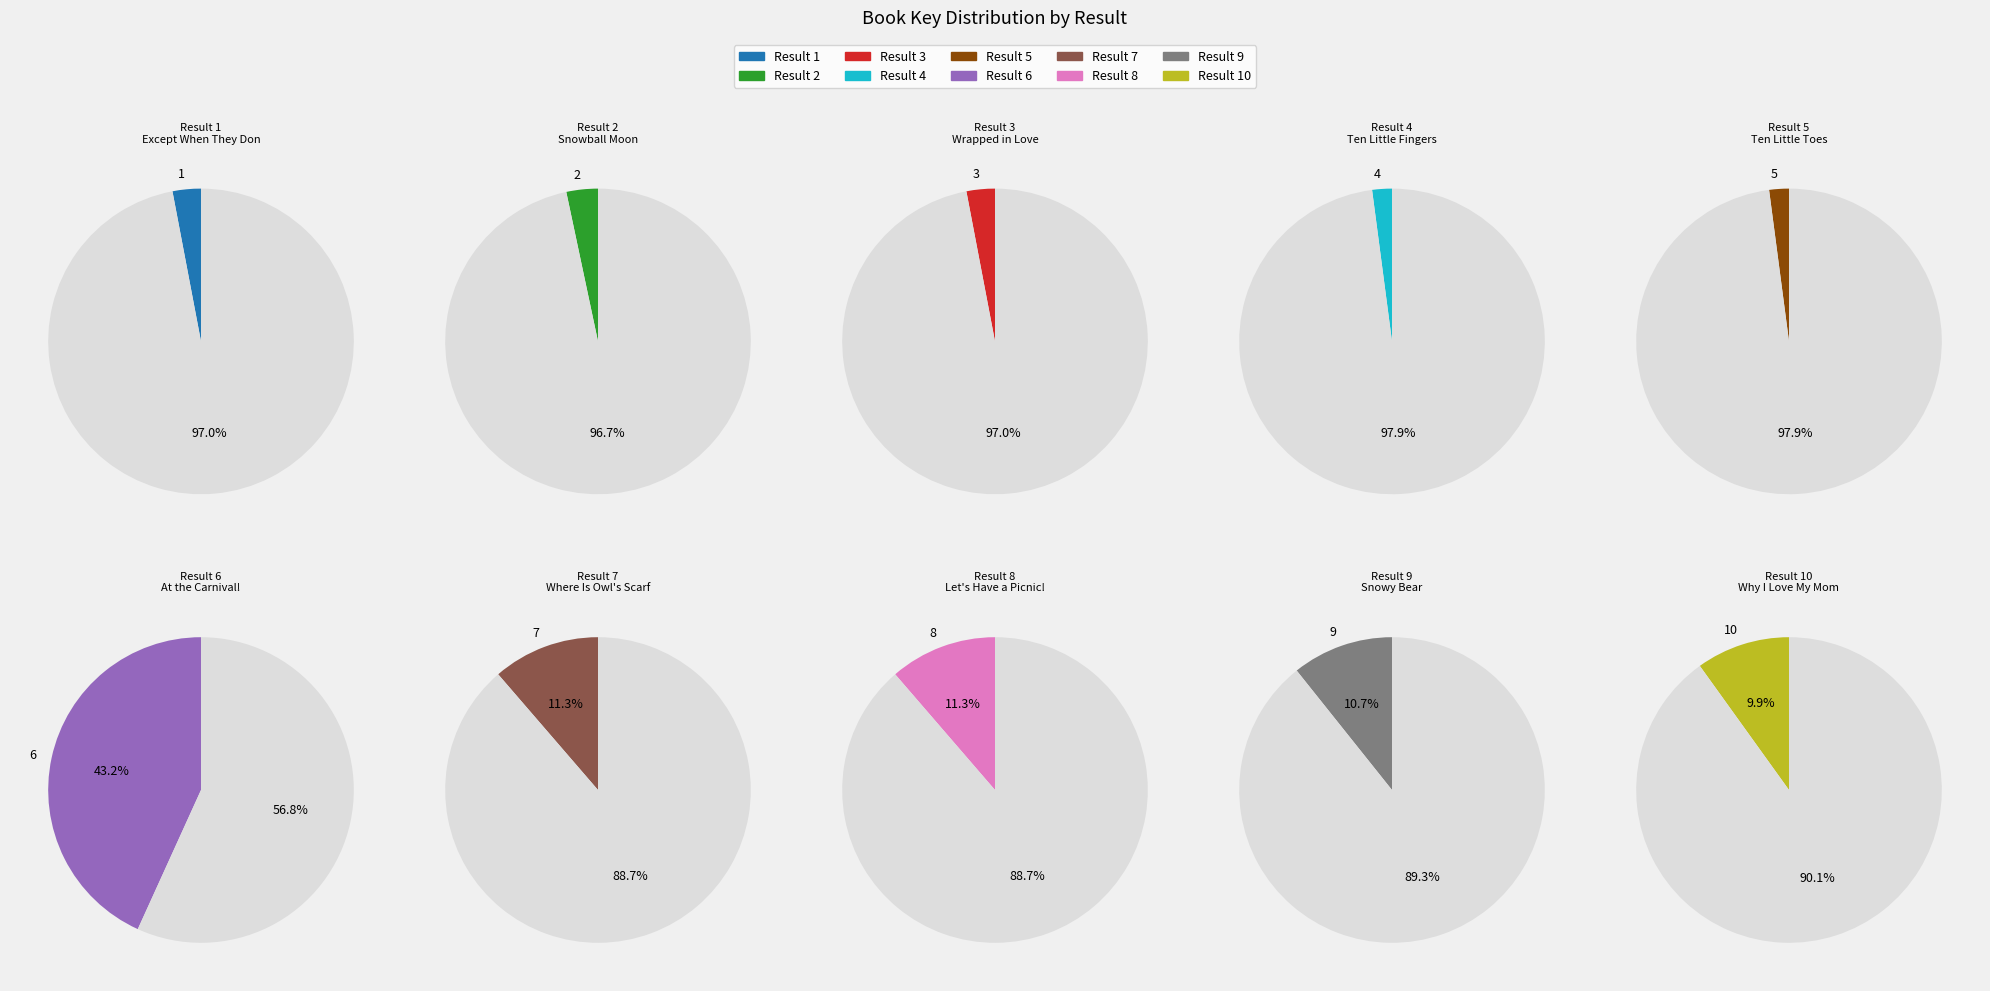

Rank the categories by value from lowest to highest.

5, 4, 1, 3, 2, 10, 9, 8, 7, 6